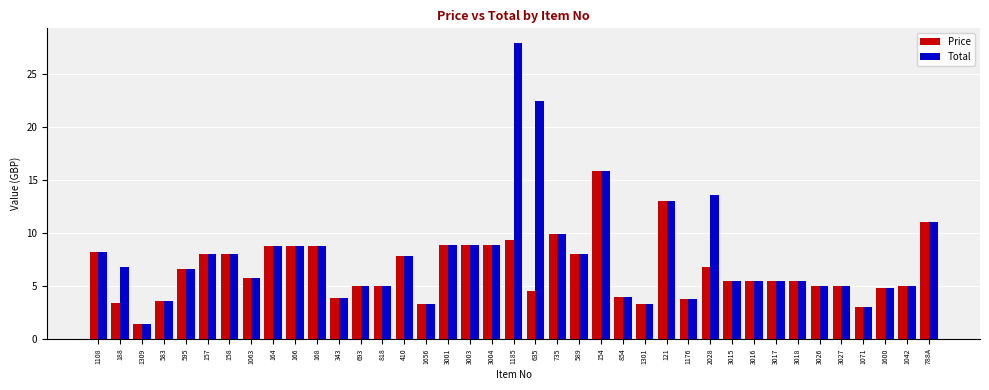

At 635, list the series in order from largest to smallest.

Total, Price